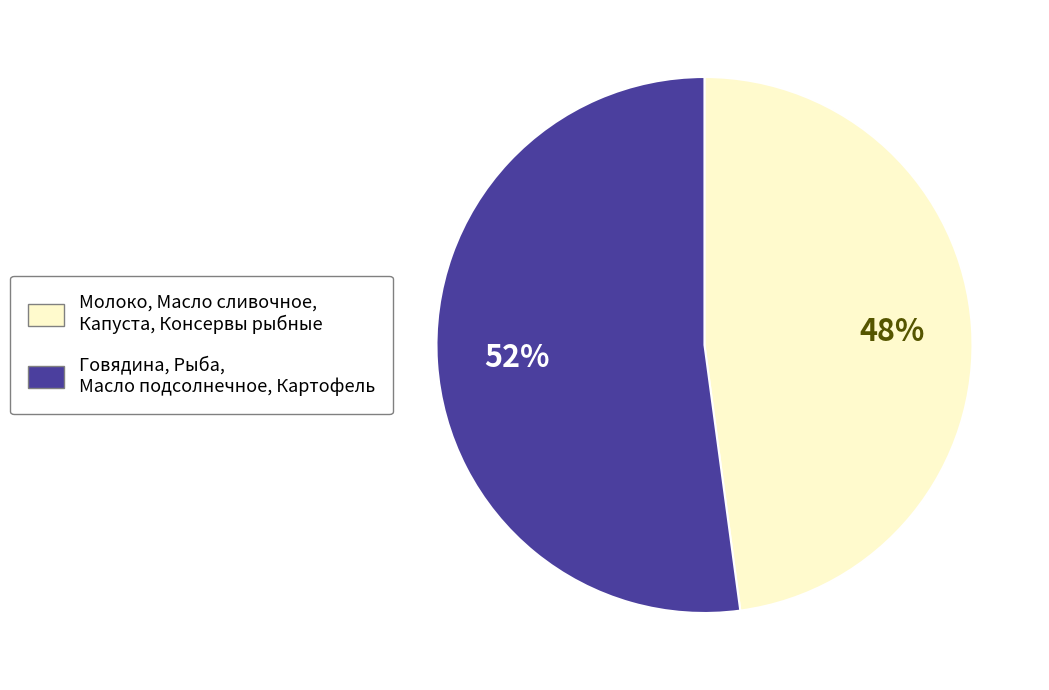

Which slice is the largest?

Говядина, Рыба, Масло подсолнечное, Картофель